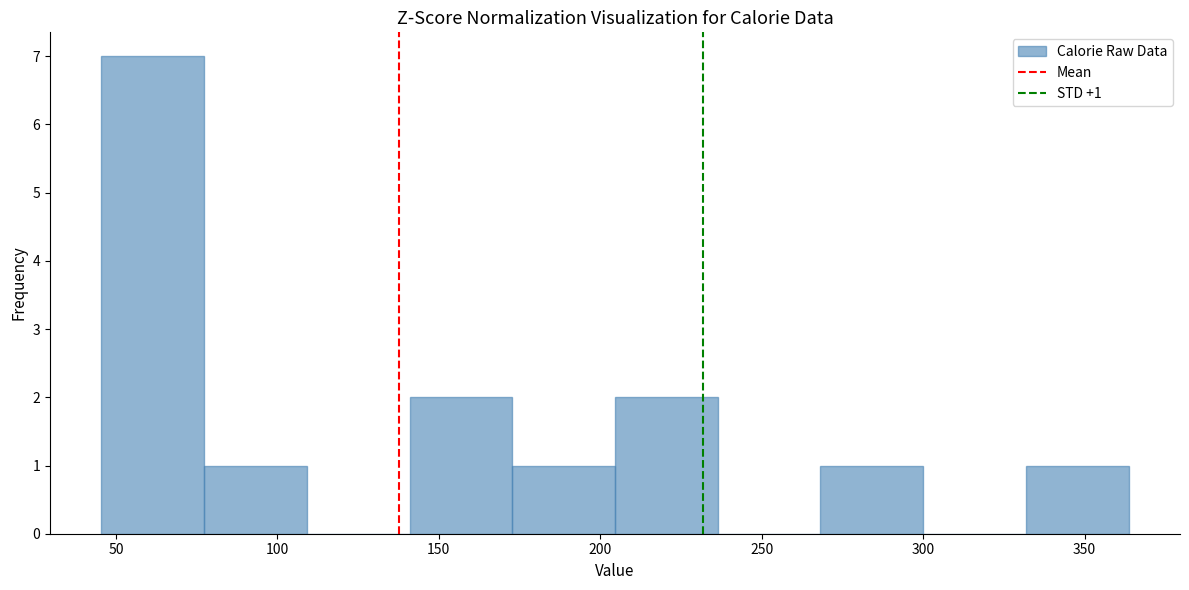

Over which range of the x-axis is the bar tallest?

45 to 75